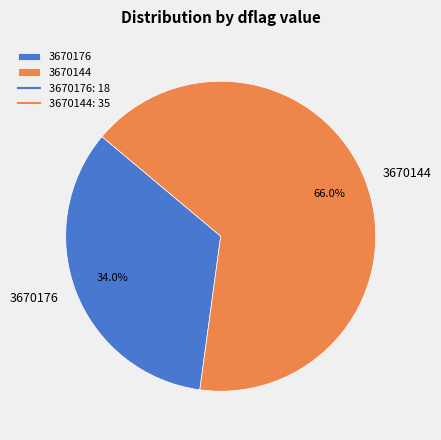

To the nearest percent, what is the difference between the 3670144 and 3670176 slice percentages?

32%